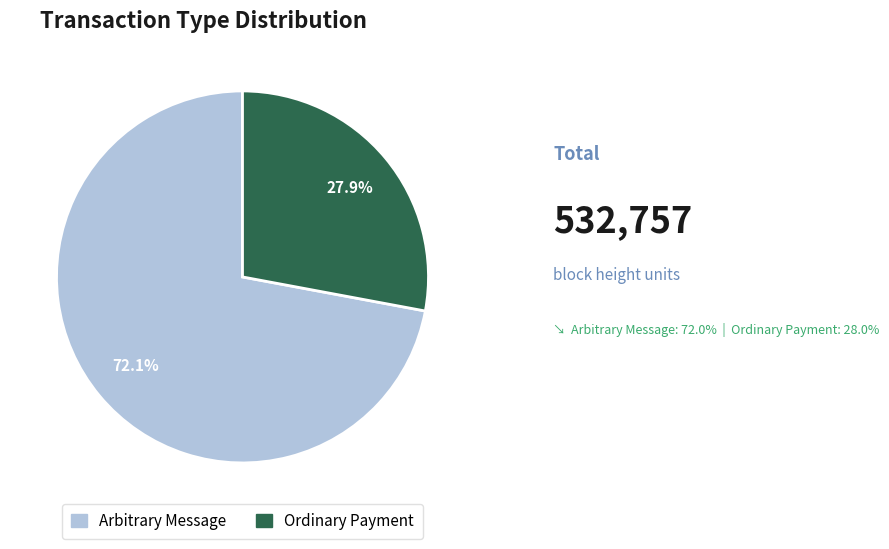

Does any single category account for the majority?

Yes